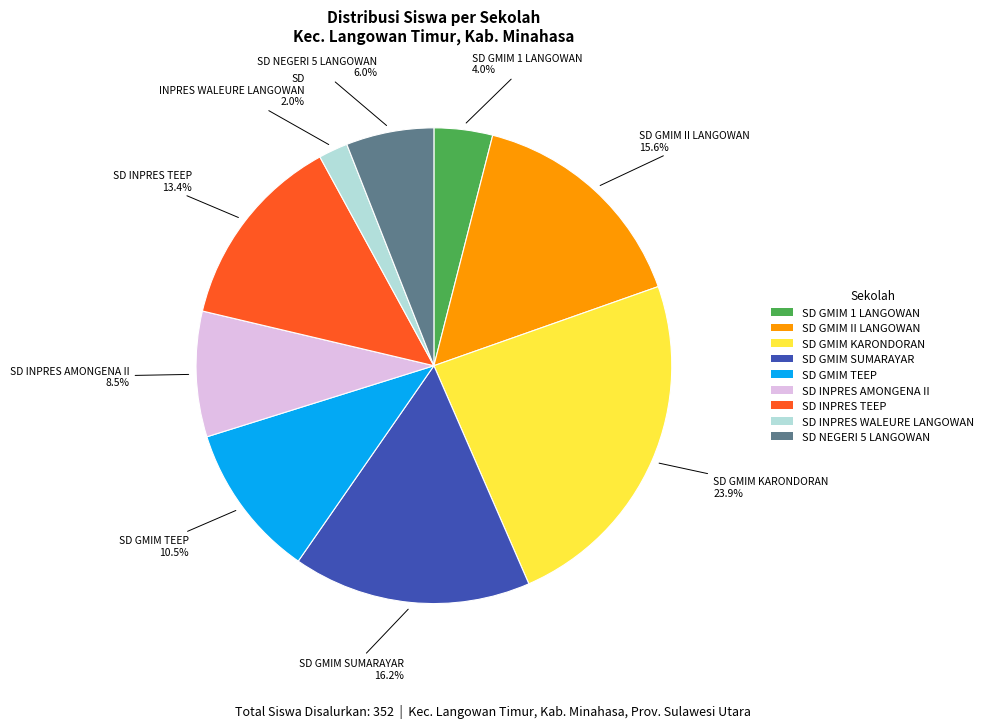

Do SD NEGERI 5 LANGOWAN and SD GMIM II LANGOWAN together represent more than half of the pie?

No